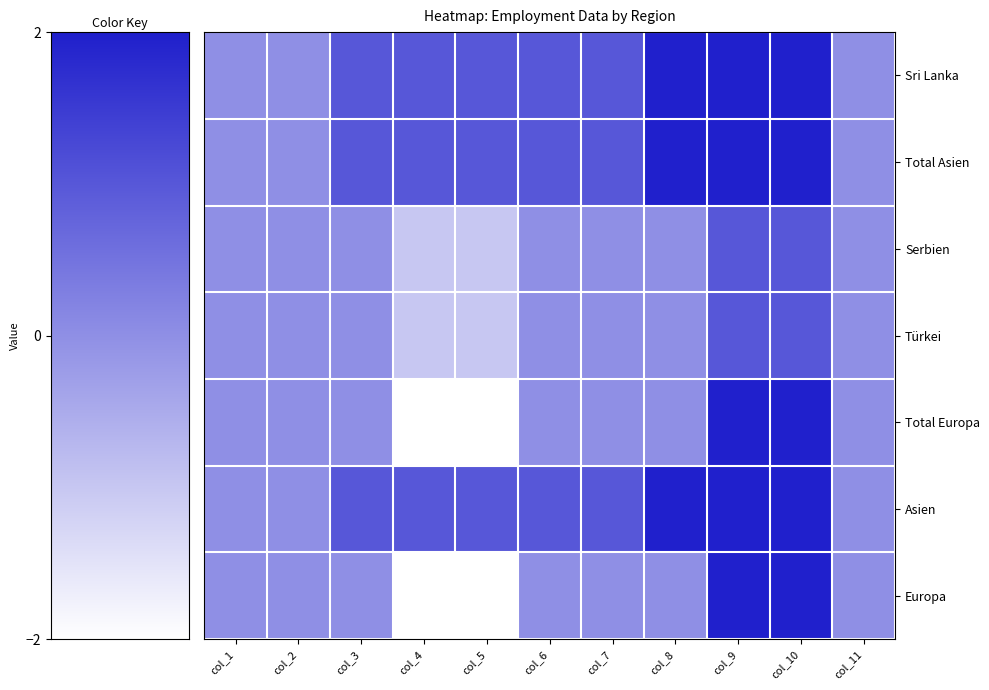

What is the greatest value displayed?

2